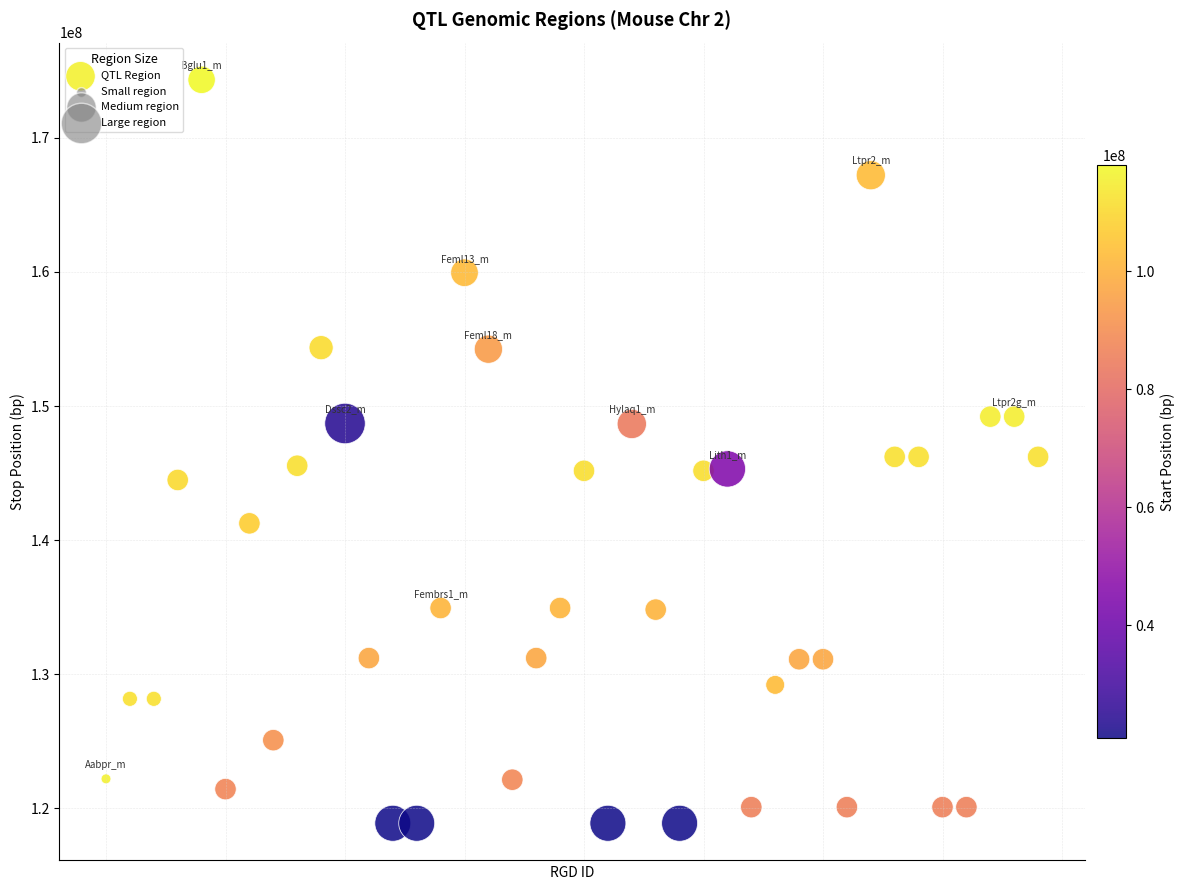

What is the range of Y values (max minus min)?

55430023